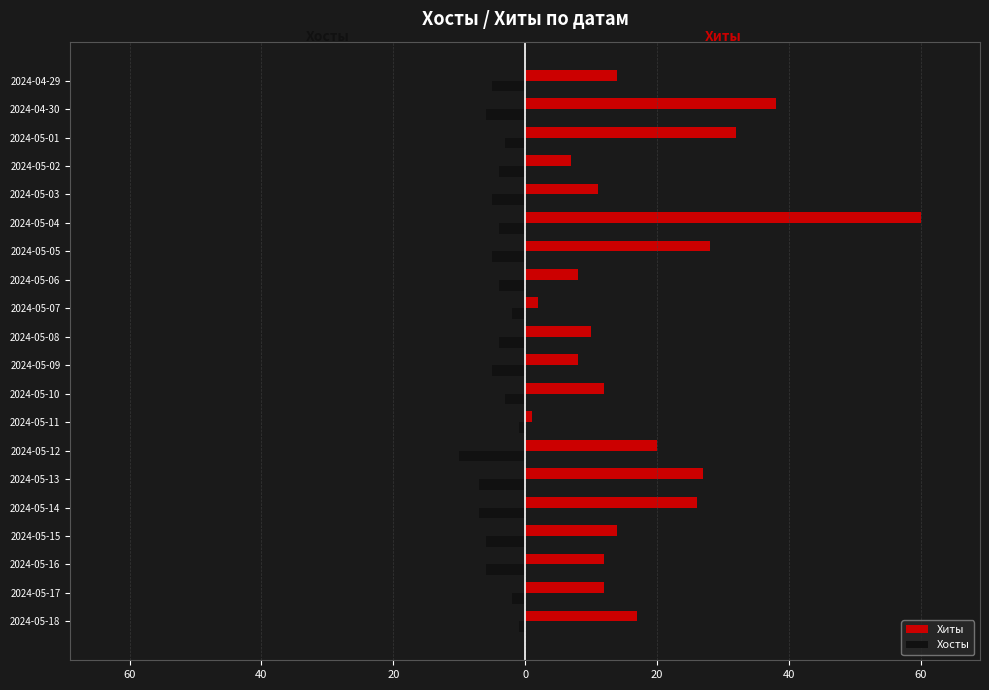

What is the average value of the Хосты series?

-4